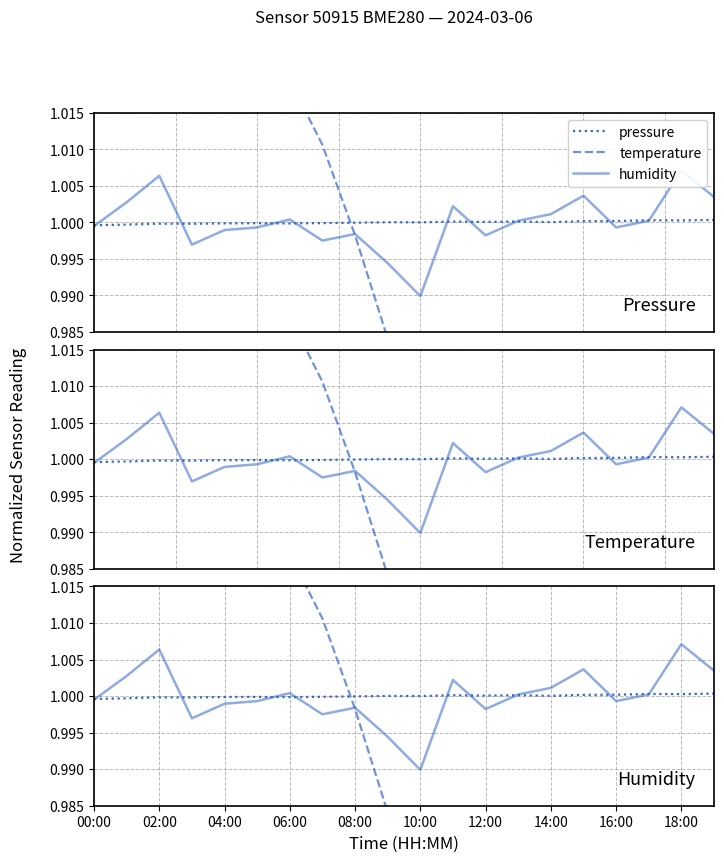

Is the value of temperature at 06:00 greater than the value of humidity at 00:00?

Yes